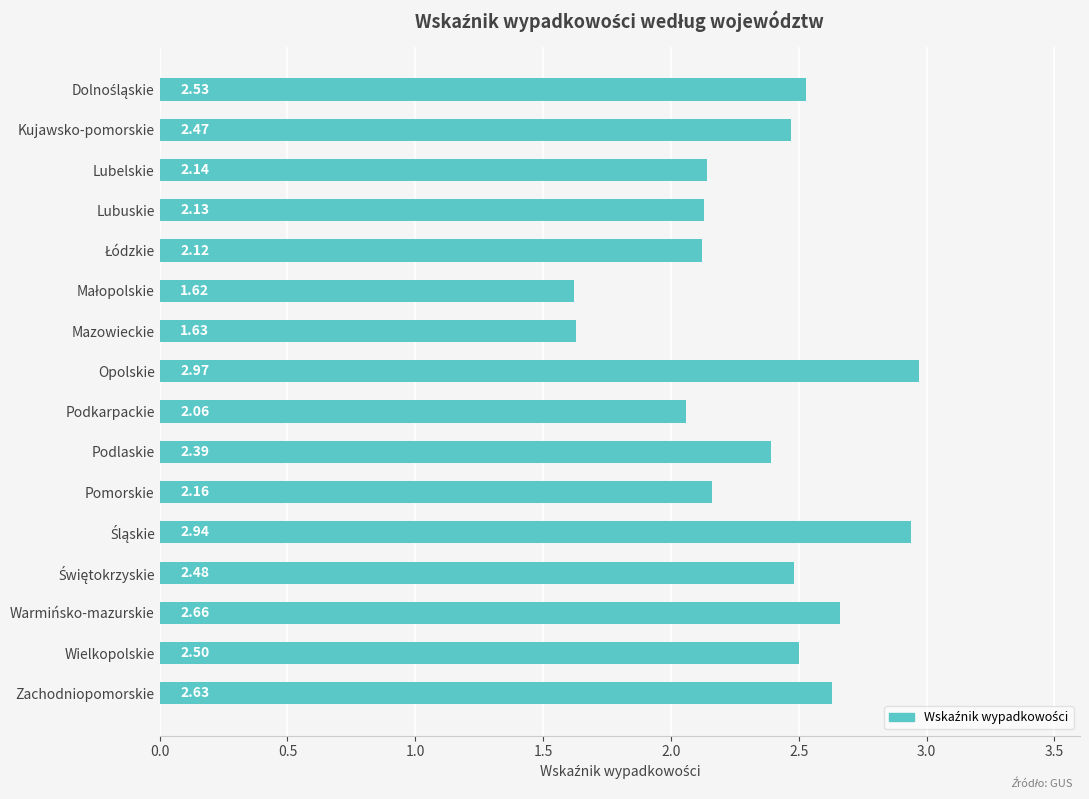

What is the difference between the second highest and second lowest values?

1.3